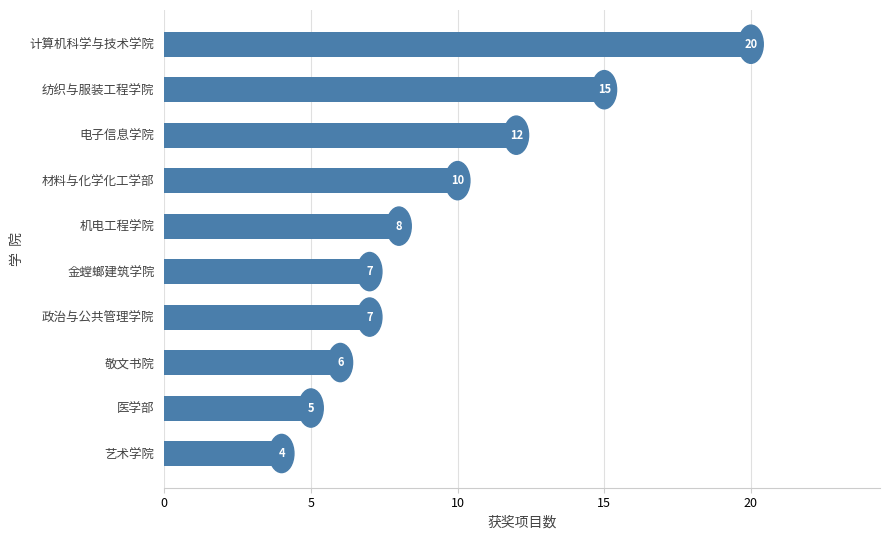

What position from the top is 敬文书院?

8